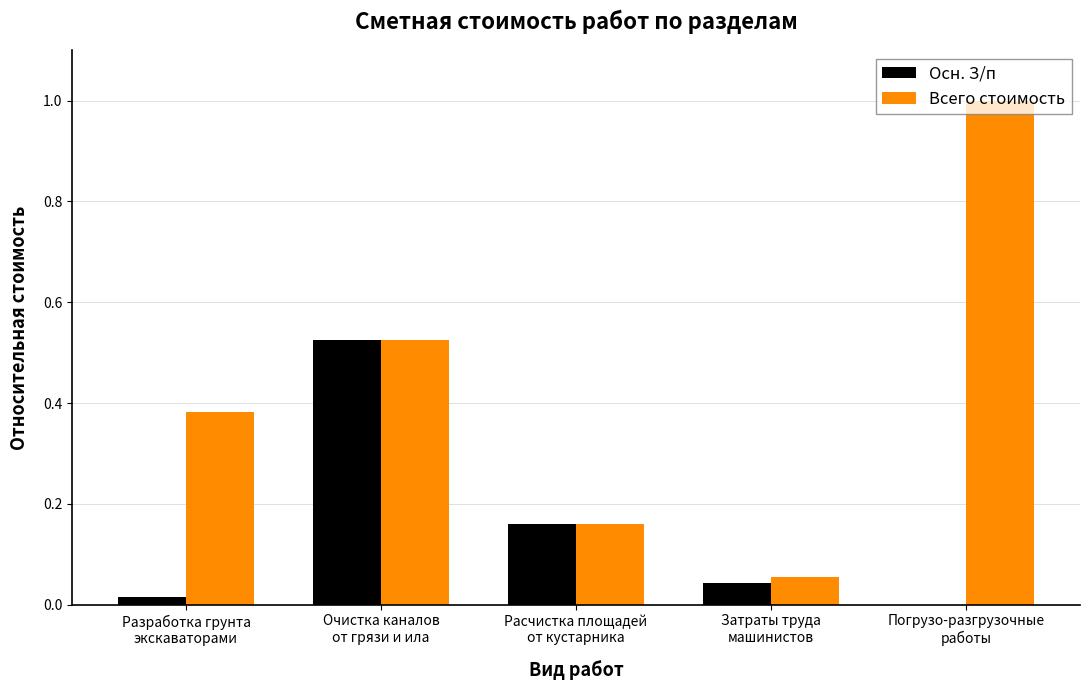

What is the maximum value shown in the chart?

1.0